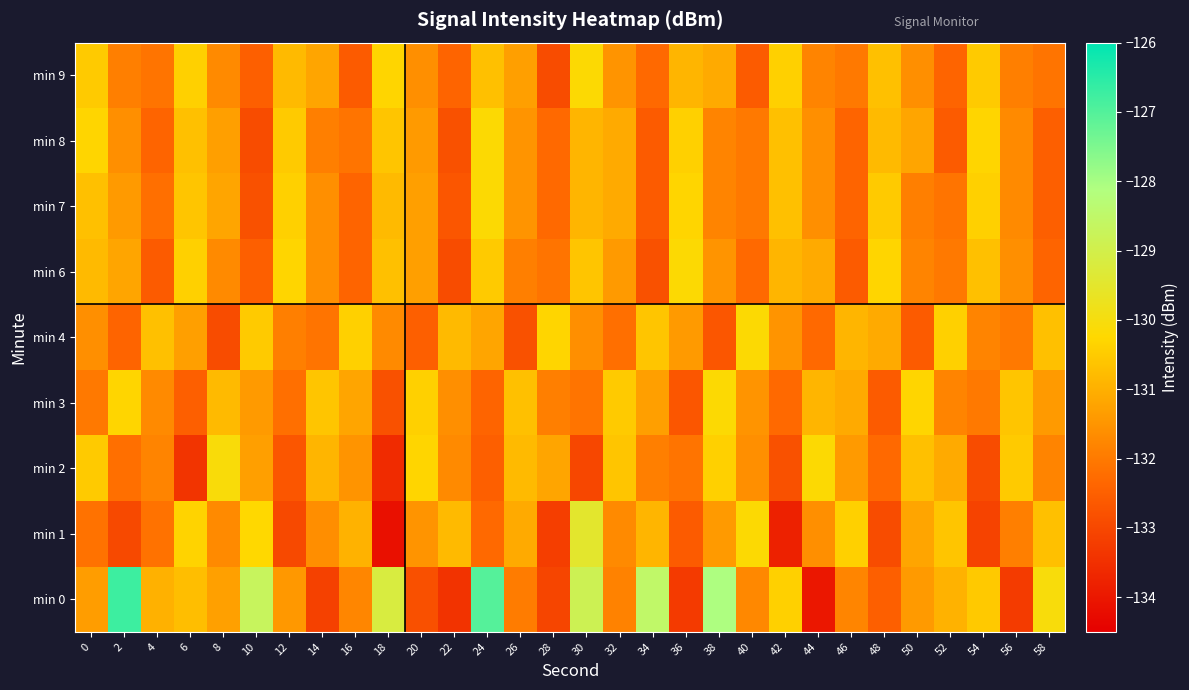

What is the maximum value shown in the chart?

-126.7